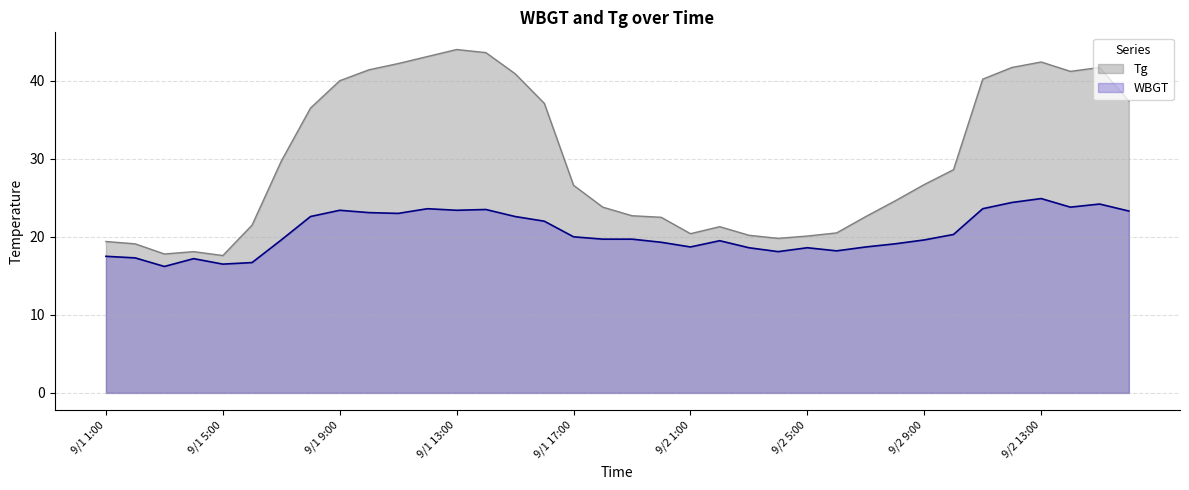

Is it true that Tg equals 10.2 at 9/1 1:00?

False